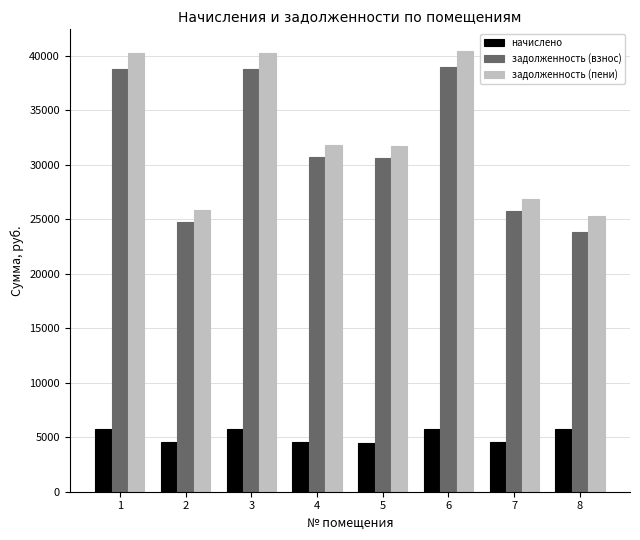

What is the total value across all series at 8?

54841.7